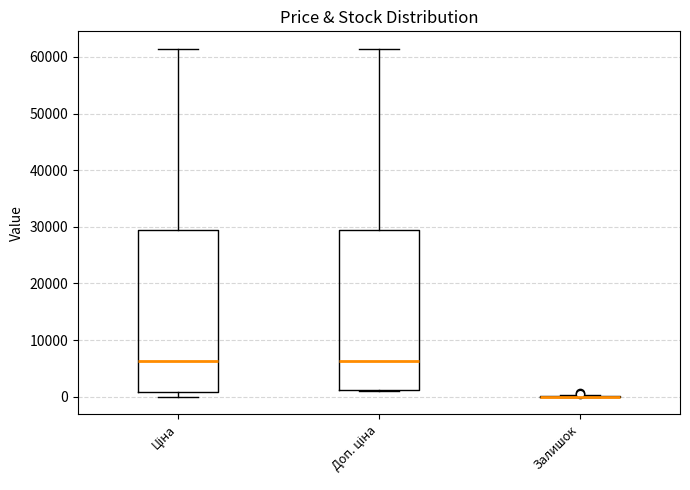

Reading left to right, read every box against the y-axis: the position of its median line, the range the box covers, and the ends of its whiskers. The values are not printed on the chart, so give them approximately, as read against the axis.

Ціна: median 6000, box 1000 to 29000, whiskers 0 to 61000
Доп. ціна: median 6000, box 1000 to 29000, whiskers 1000 to 61000
Залишок: box collapsed to a line at 0, whiskers 0 to 0